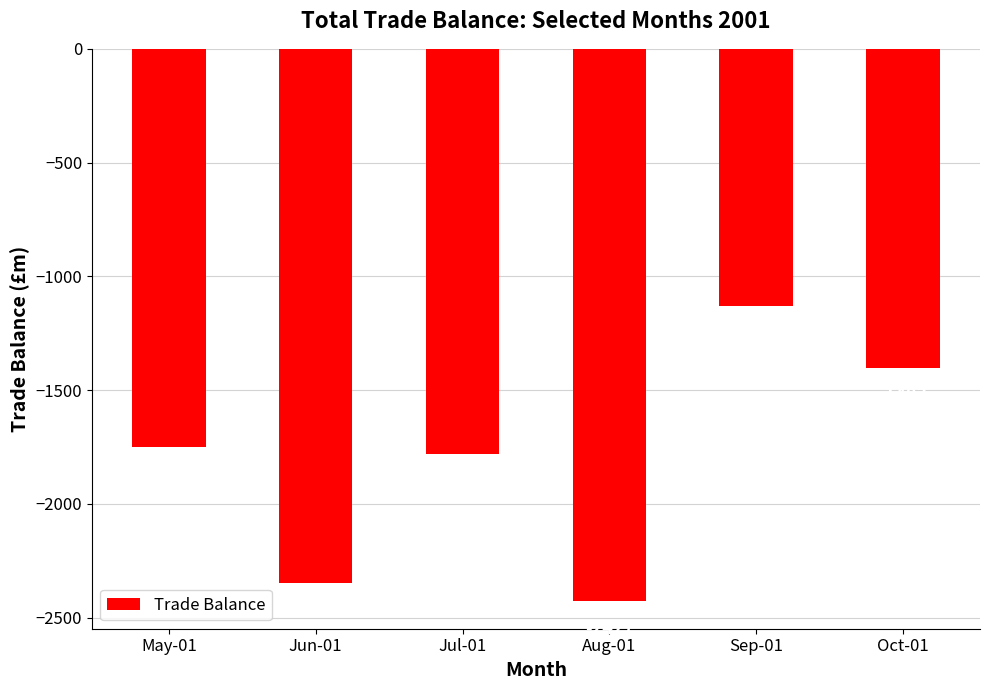

At which label is the value closest to -1779?

Jul-01